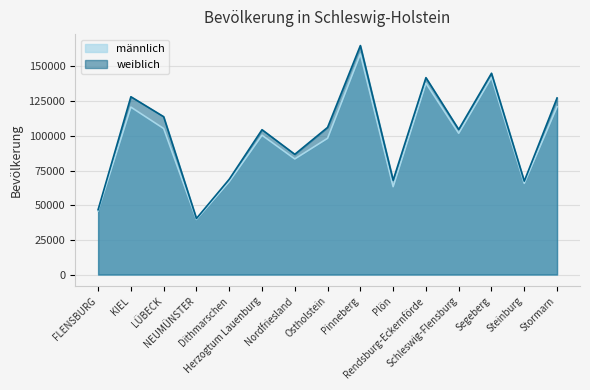

What is the smallest value displayed?

39772